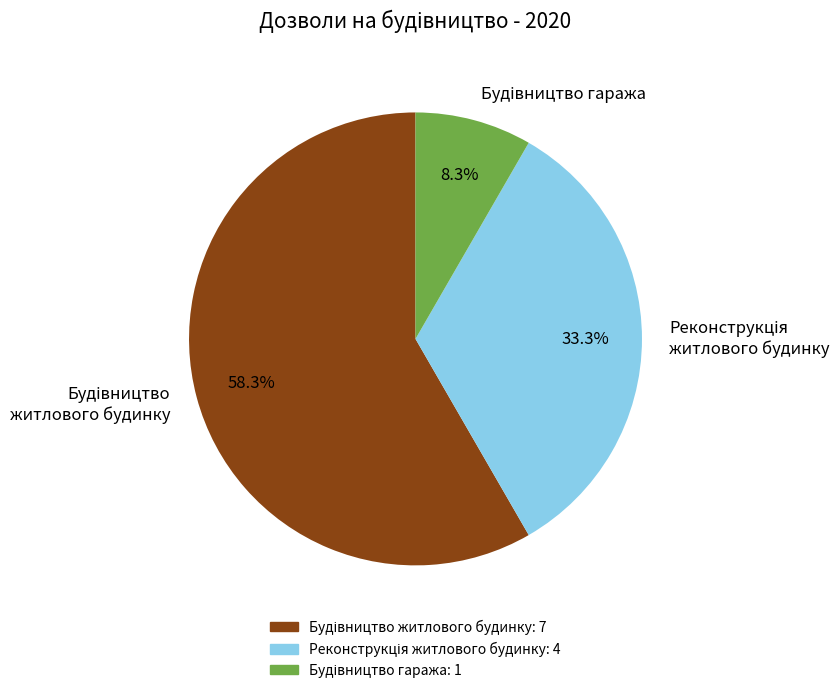

Is there a majority slice in this chart?

Yes